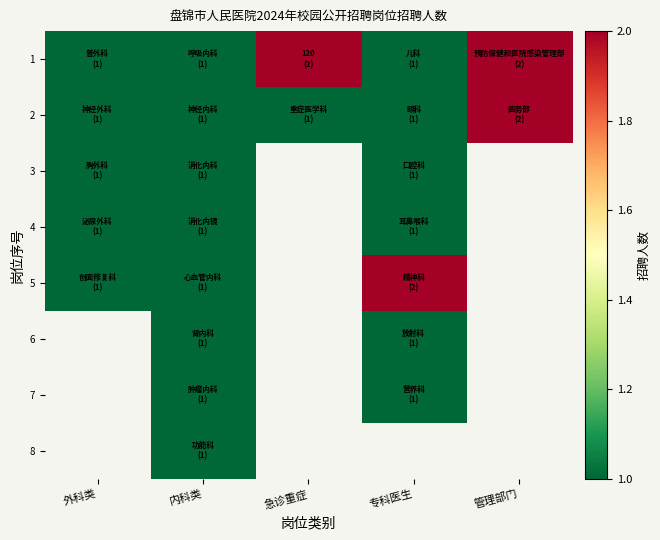

True or false: 3 has a value of 0.5 at 专科医生.

False